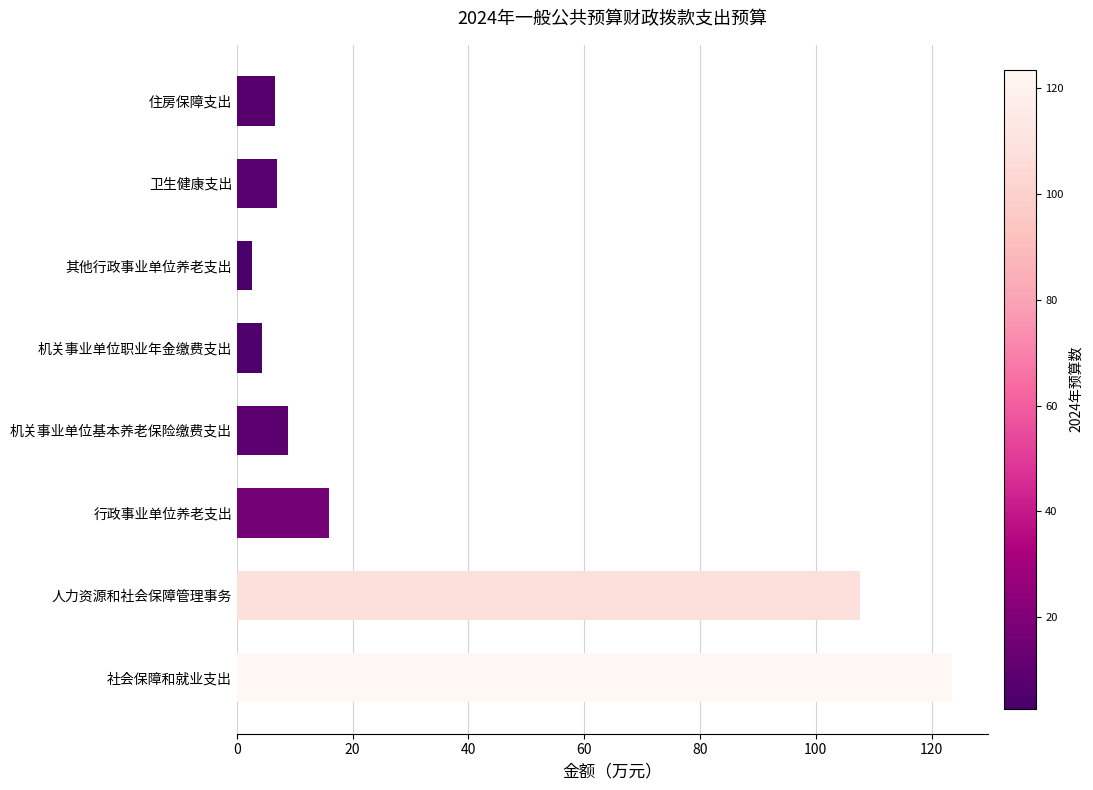

Does the chart contain stacked bars?

No